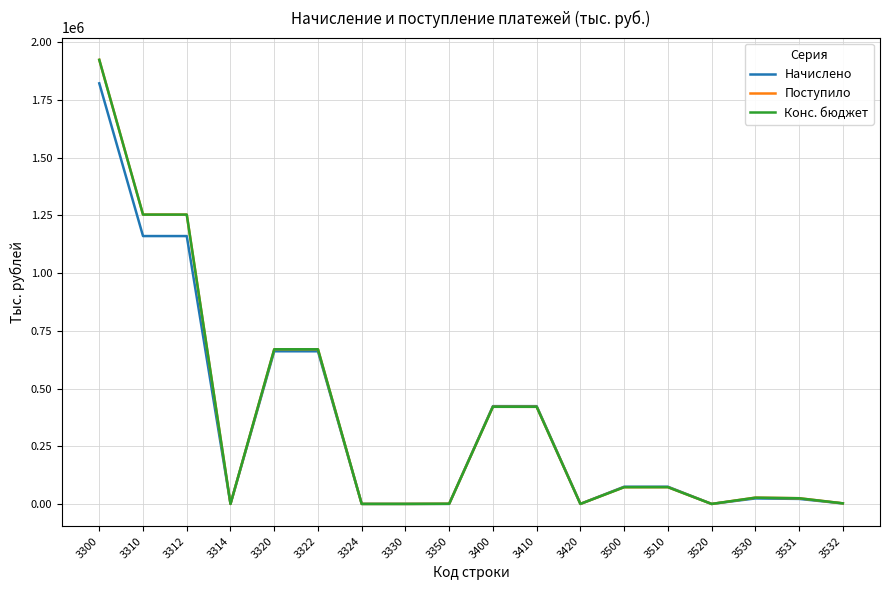

The value of Конс. бюджет at 3312 is 1253836. True or false?

True